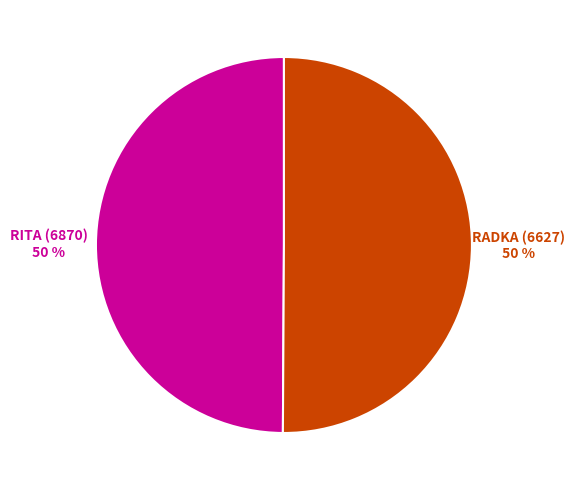

The RITA (6870) slice represents 56% of the pie. True or false?

False